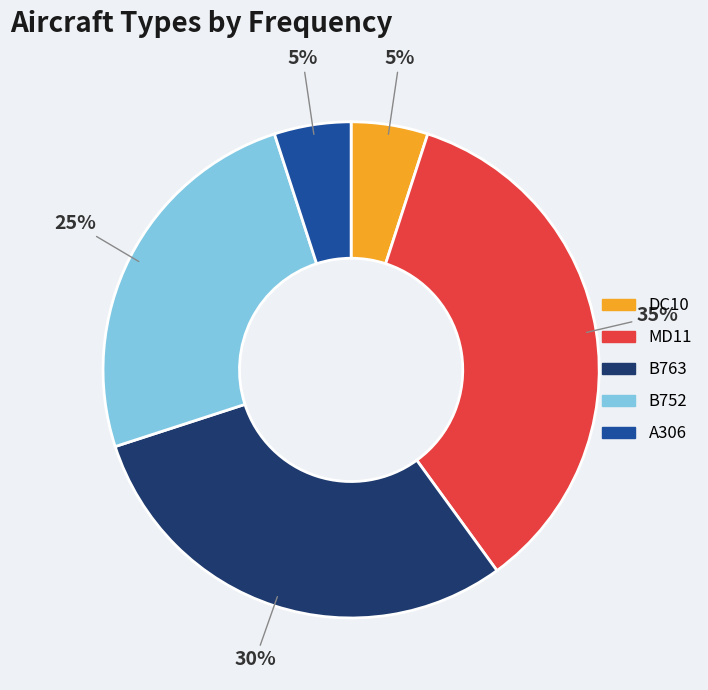

Which category has the biggest portion of the pie?

MD11